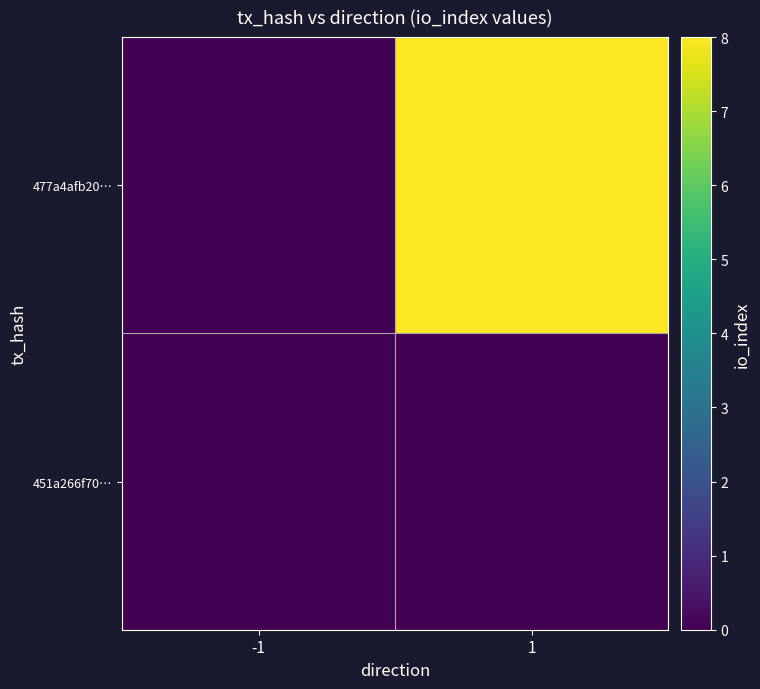

At how many categories does at least one series exceed 1?

1